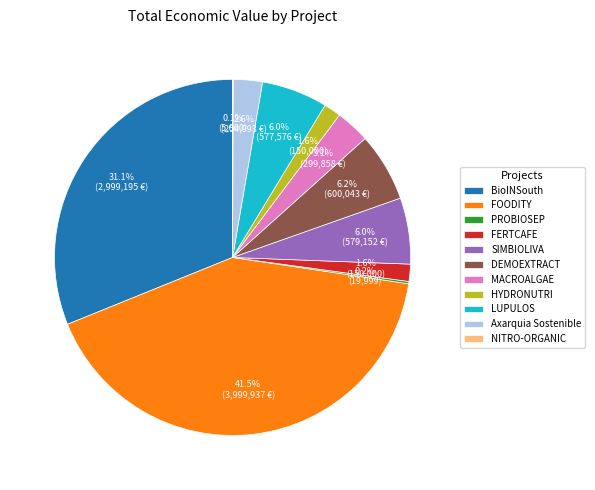

Which slice is the largest?

FOODITY